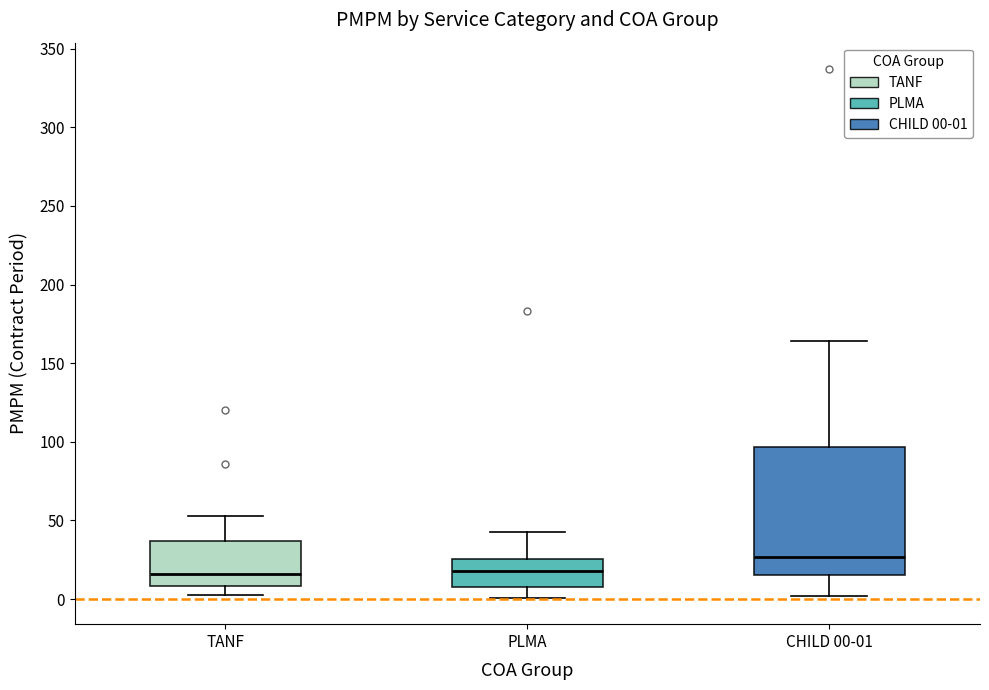

Reading left to right, read every box against the y-axis: the position of its median line, the range the box covers, and the ends of its whiskers. The values are not printed on the chart, so give them approximately, as read against the axis.

TANF: median 15, box 10 to 35, whiskers 5 to 55
PLMA: median 20, box 10 to 25, whiskers 0 to 45
CHILD 00-01: median 25, box 15 to 95, whiskers 0 to 165